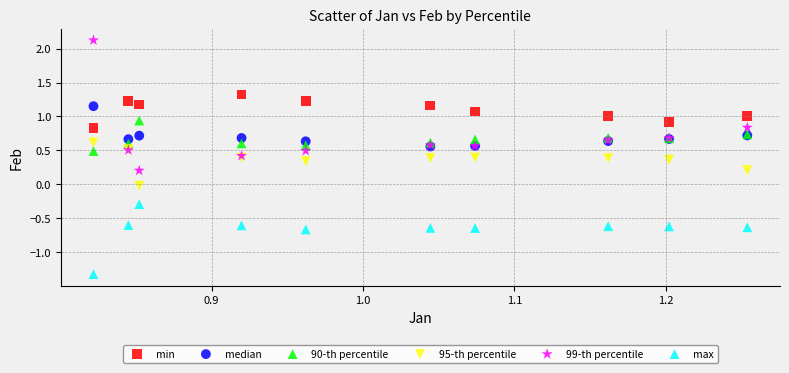

What are all the series names shown in the legend?

min, median, 90-th percentile, 95-th percentile, 99-th percentile, max